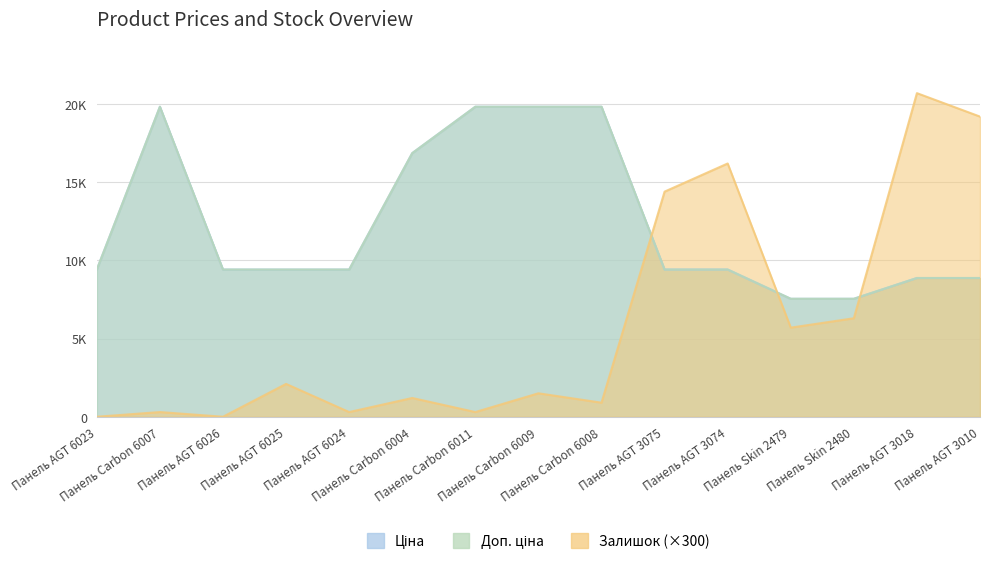

What is the approximate value of Доп. ціна at Панель AGT 6023?

9416.9